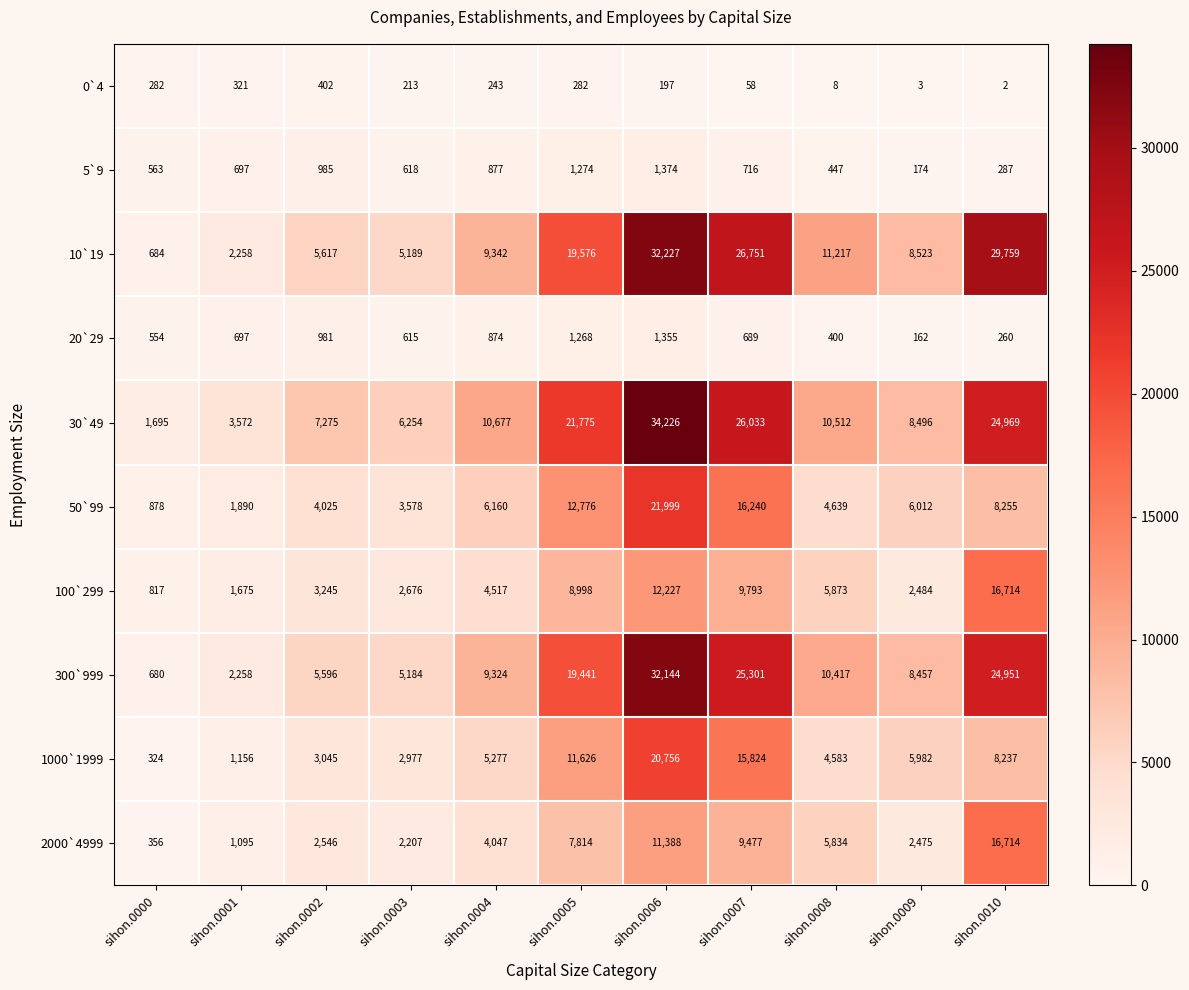

The 30`49 series shows 10665 at sihon.0002. True or false?

False